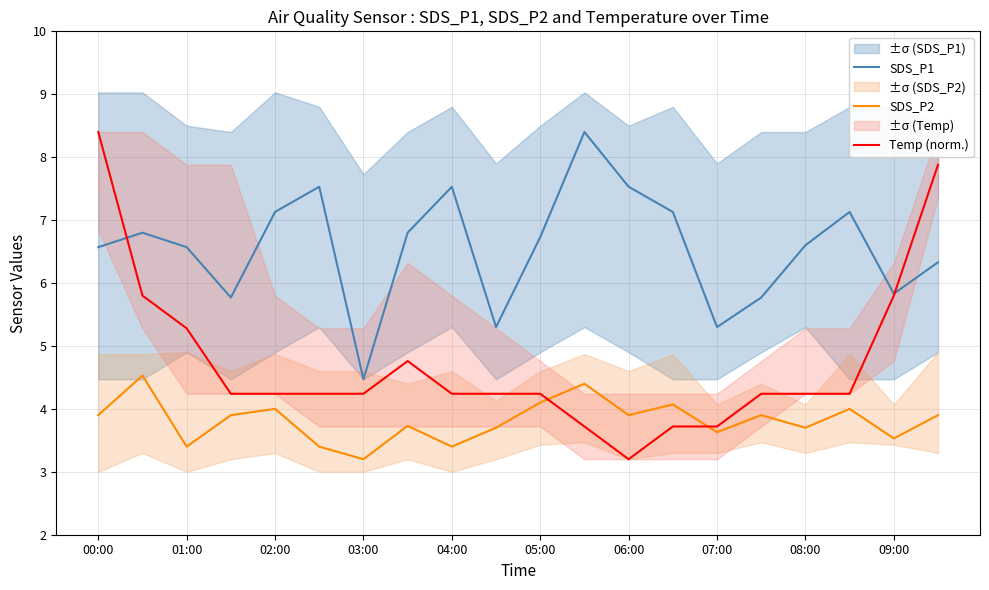

What is the sum of all SDS_P1 values?

131.2